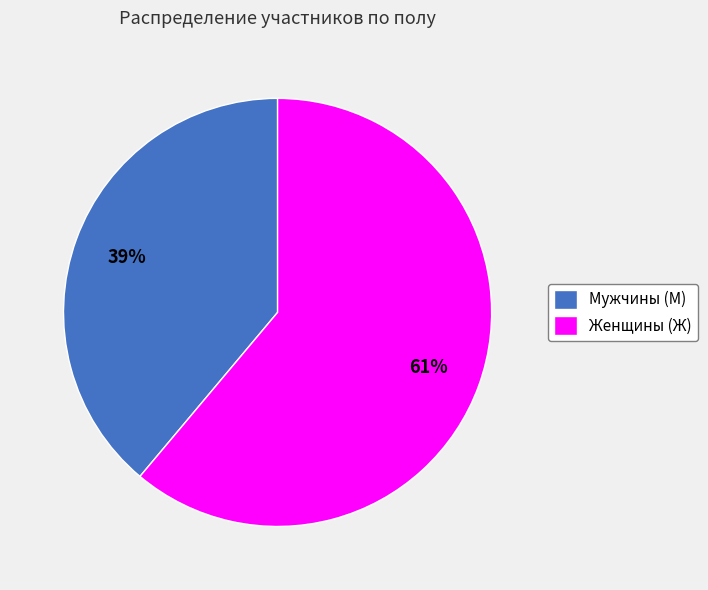

What is the ratio of the value at Женщины (Ж) to the value at Мужчины (М)?

1.6